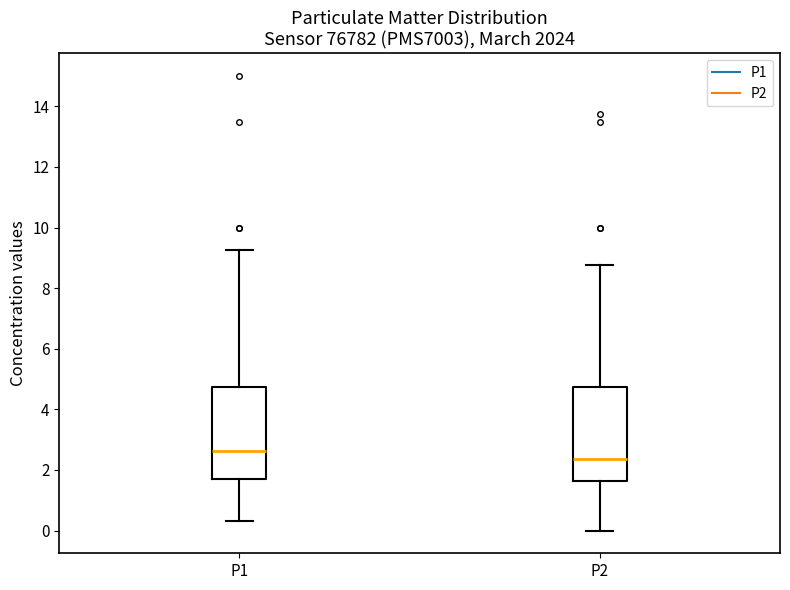

Where does the upper whisker of the box for P2 end on the y-axis? The values are not printed on the chart, so give them approximately, as read against the axis.

8.8